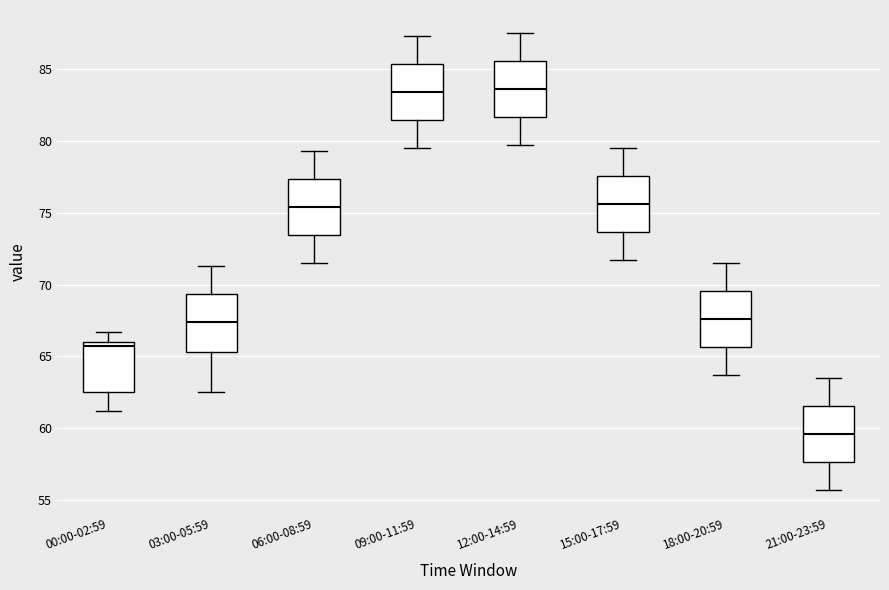

Reading left to right, transcribe this box plot: for each box, give where its median line is, the range the box spans, and where its two whiskers end, as read against the y-axis. The values are not printed on the chart, so give them approximately, as read against the axis.

00:00-02:59: median 65.5, box 62.5 to 66.0, whiskers 61.0 to 66.5
03:00-05:59: median 67.5, box 65.5 to 69.5, whiskers 62.5 to 71.5
06:00-08:59: median 75.5, box 73.5 to 77.5, whiskers 71.5 to 79.5
09:00-11:59: median 83.5, box 81.5 to 85.5, whiskers 79.5 to 87.5
12:00-14:59: median 83.5, box 81.5 to 85.5, whiskers 79.5 to 87.5
15:00-17:59: median 75.5, box 73.5 to 77.5, whiskers 71.5 to 79.5
18:00-20:59: median 67.5, box 65.5 to 69.5, whiskers 63.5 to 71.5
21:00-23:59: median 59.5, box 57.5 to 61.5, whiskers 55.5 to 63.5